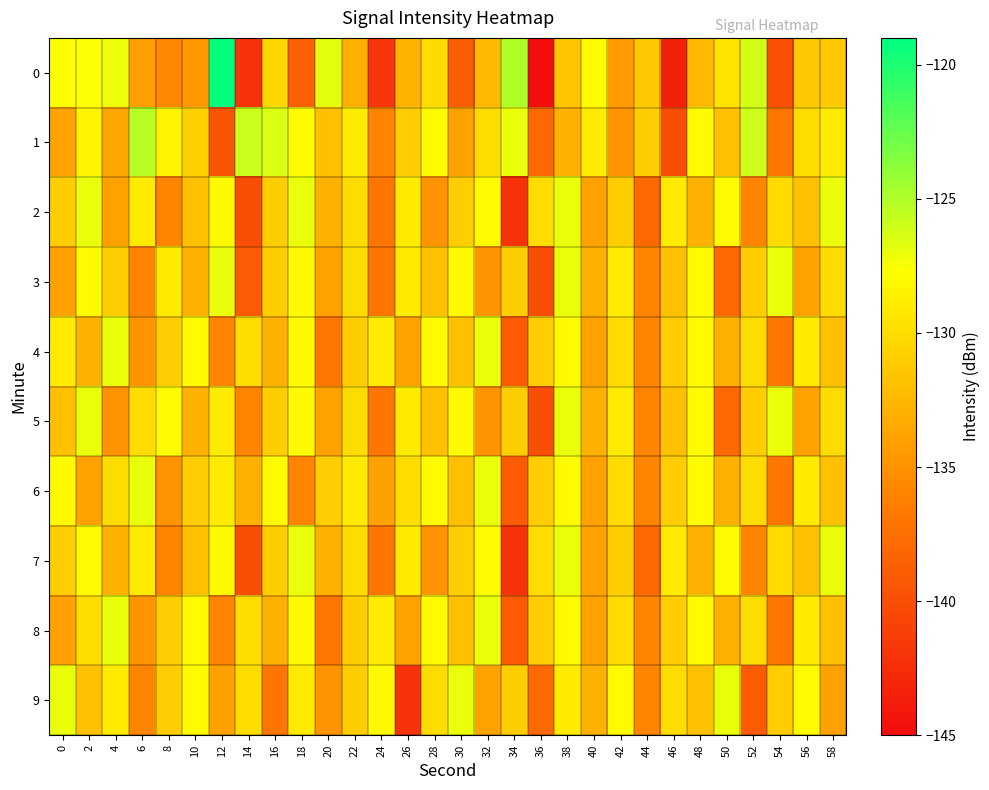

What is the total value across all series at 22?

-1304.1